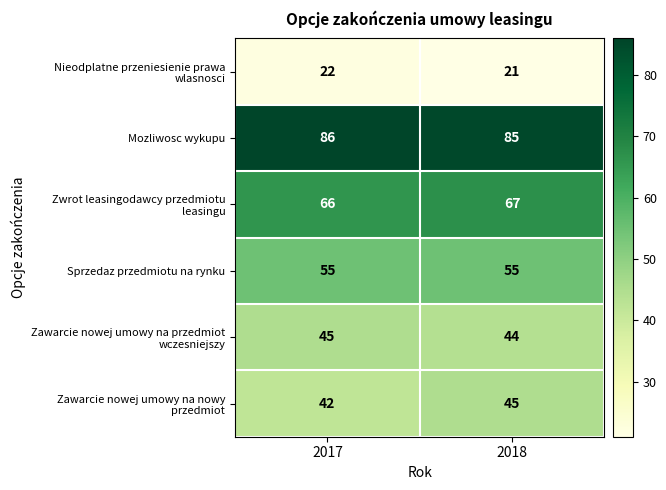

What is the difference between the highest and lowest values at 2017?

64